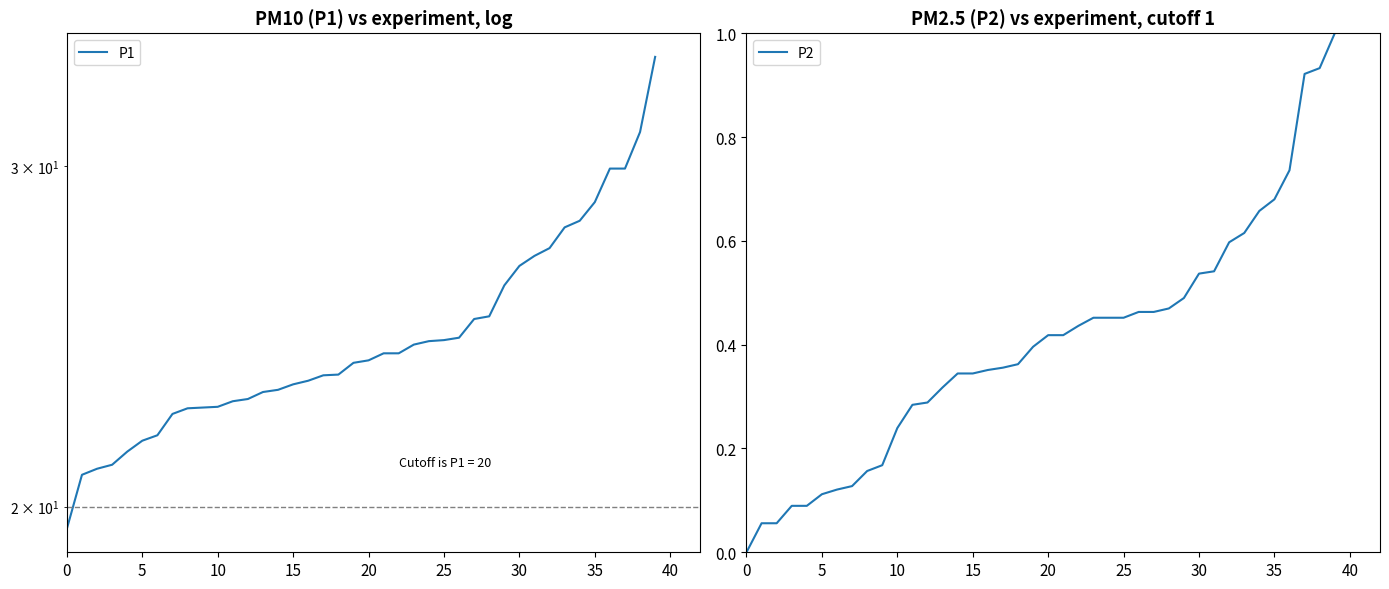

What are all the series names shown in the legend?

P1, P2